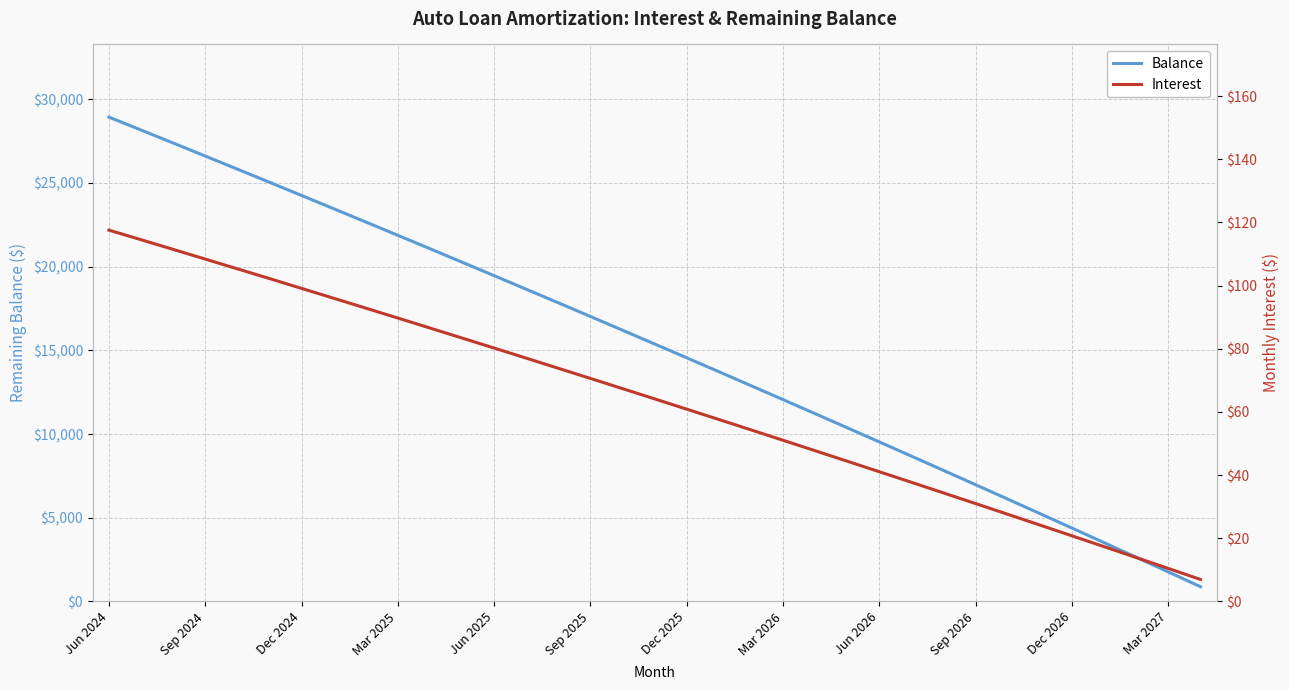

What are all the series names shown in the legend?

Balance, Interest